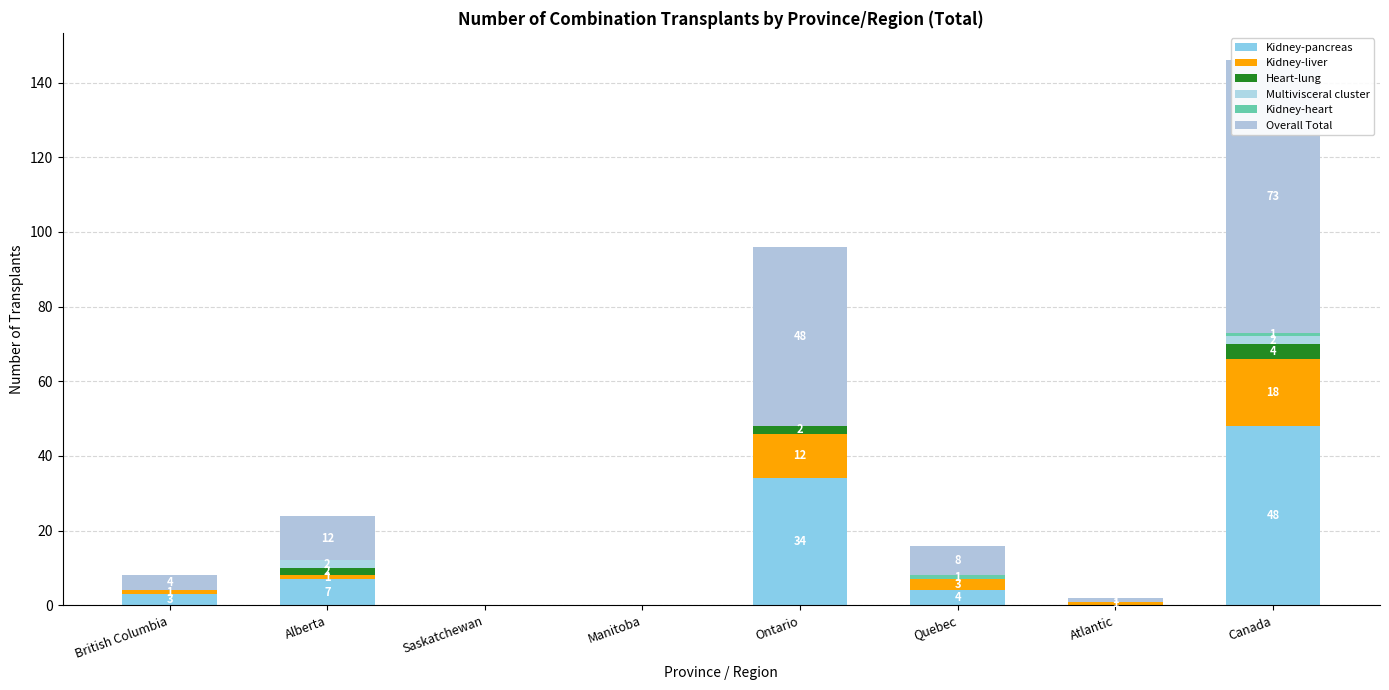

What is the difference between the maximum and minimum values in the Kidney-pancreas series?

48